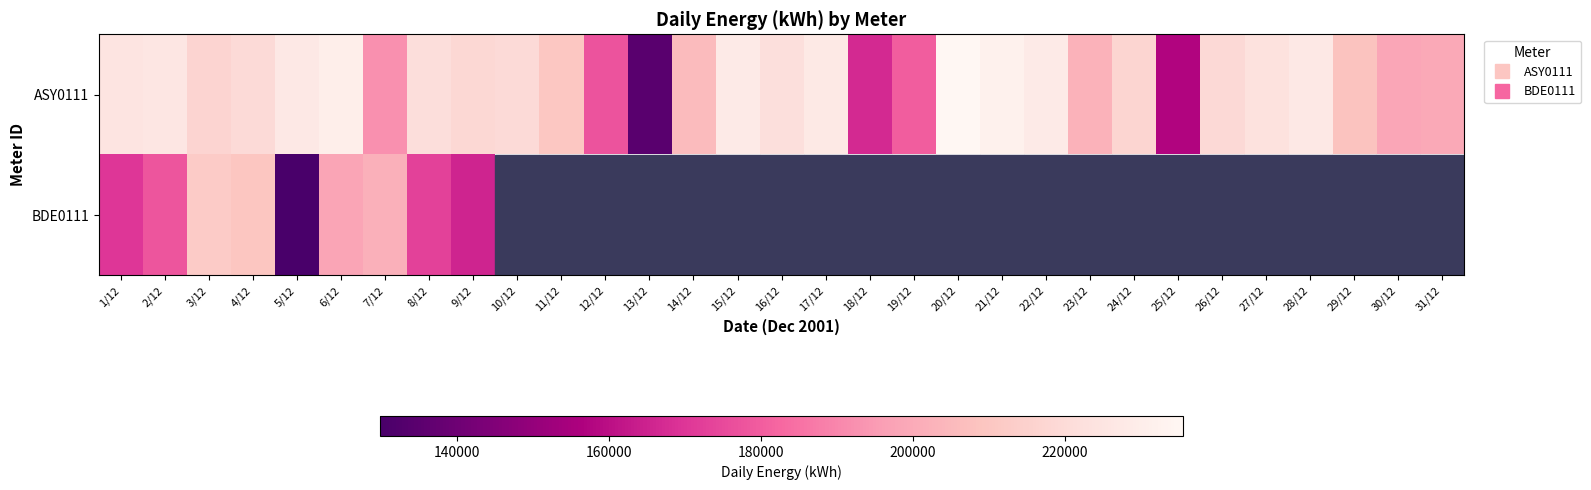

Rank the series by their maximum value, from lowest to highest.

BDE0111, ASY0111